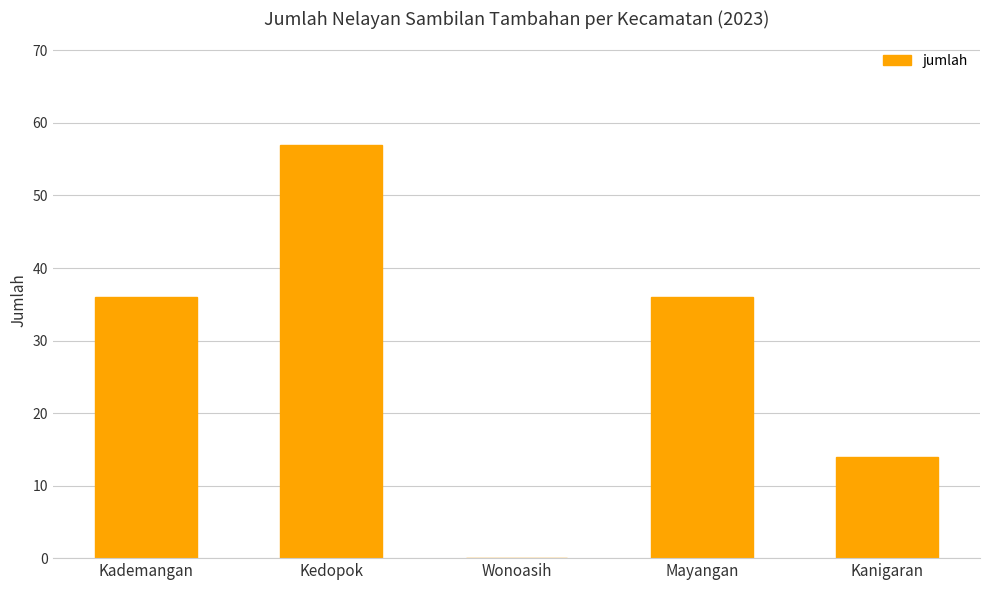

What is the ratio of the value at Kedopok to the value at Kademangan?

1.6